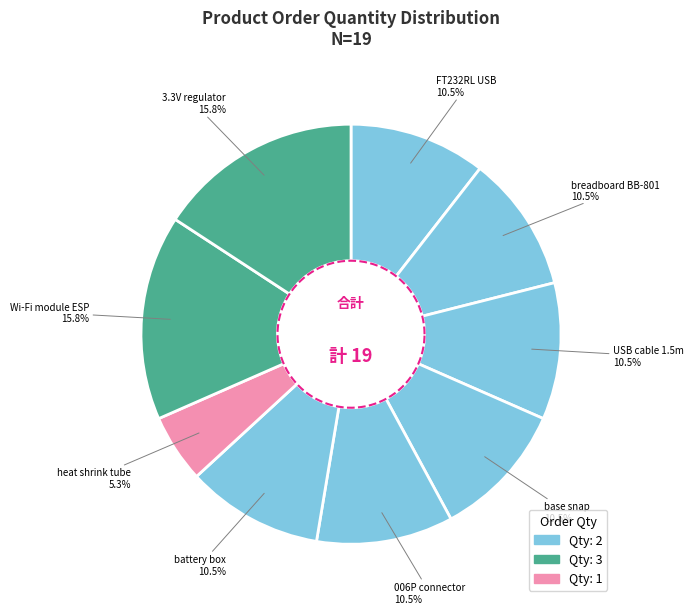

How many slices are in this pie chart?

9